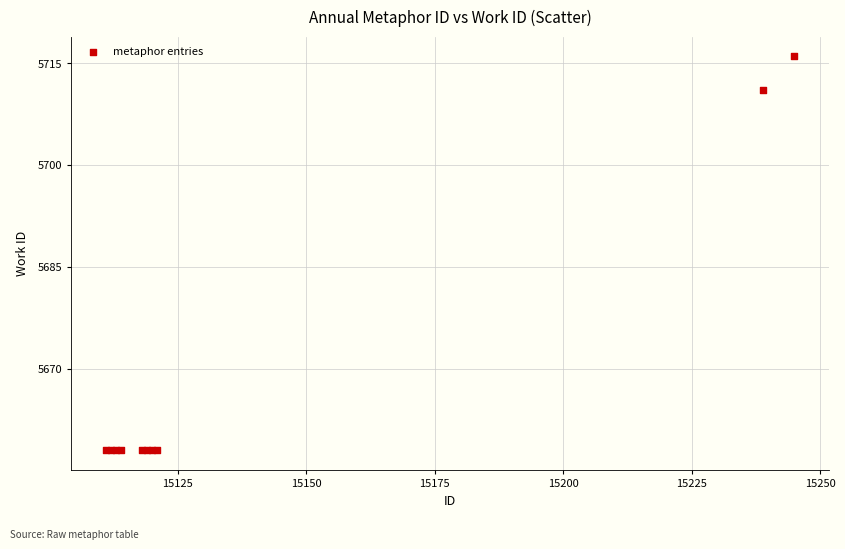

What Y value in the scatter plot is closest to 5687?

5711